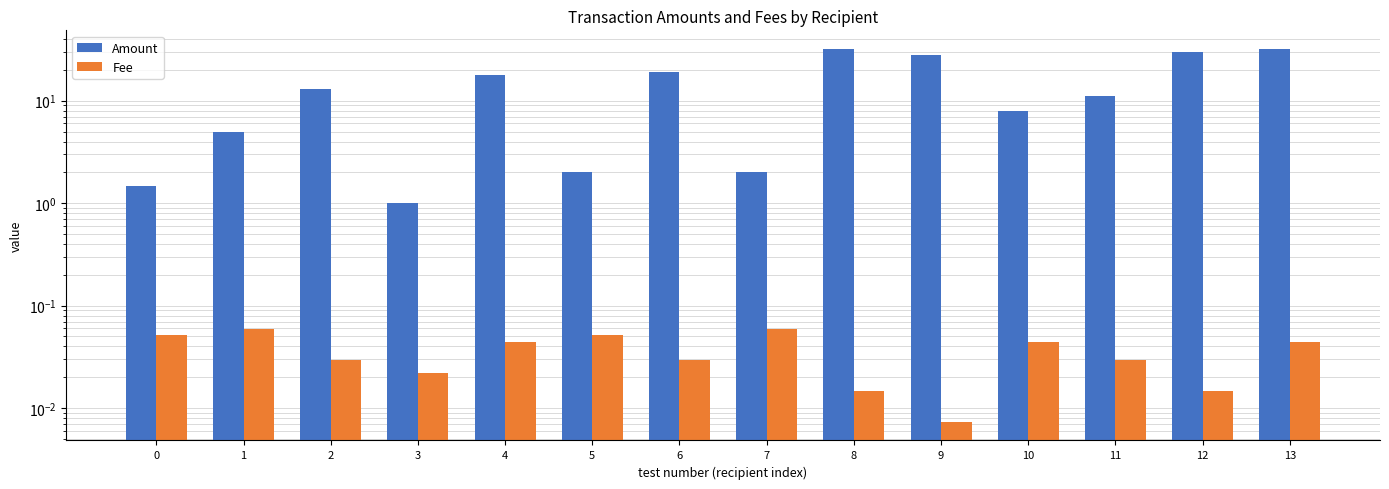

List the series in order of their peak value, lowest first.

Fee, Amount